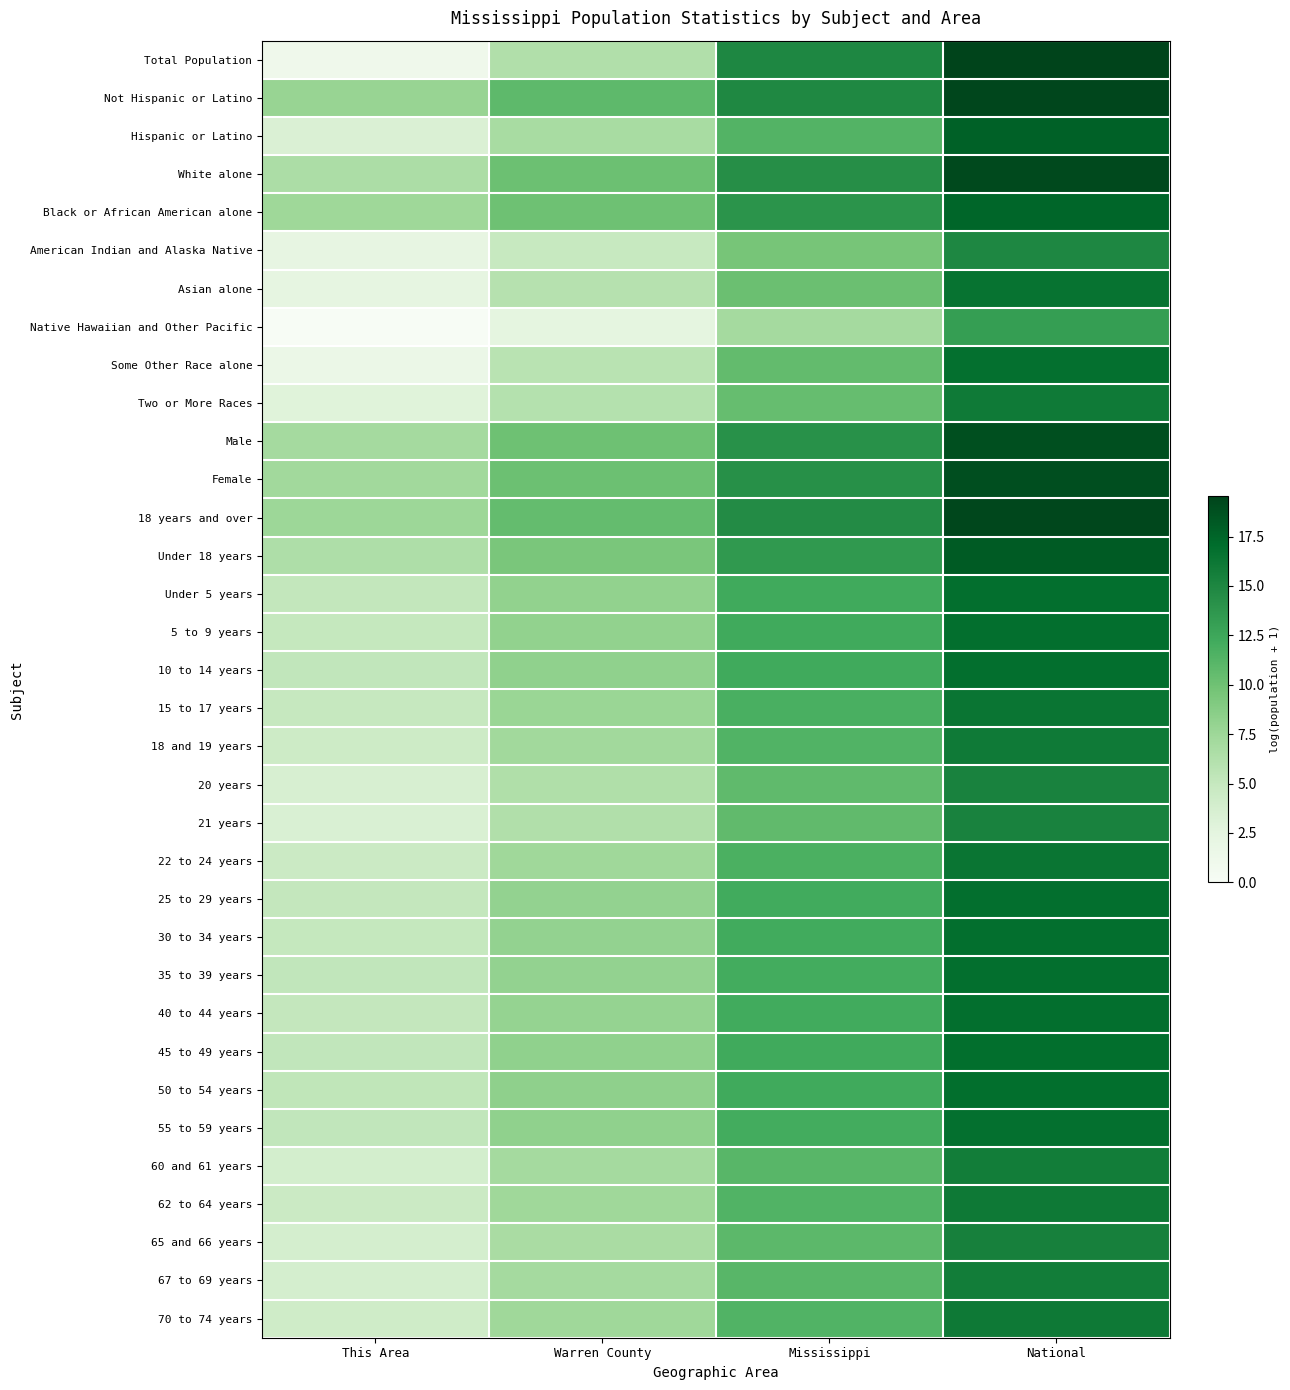

Reading left to right, extract all data points from this chart.

Total Population: This Area=1.1	Warren County=6.3	Mississippi=14.9	National=19.5
Not Hispanic or Latino: This Area=7.8	Warren County=10.8	Mississippi=14.9	National=19.4
Hispanic or Latino: This Area=3.3	Warren County=6.8	Mississippi=11.3	National=17.7
White alone: This Area=6.6	Warren County=10.1	Mississippi=14.4	National=19.2
Black or African American alone: This Area=7.5	Warren County=10.0	Mississippi=13.9	National=17.5
American Indian and Alaska Native: This Area=2.2	Warren County=4.9	Mississippi=9.6	National=14.9
Asian alone: This Area=2.3	Warren County=6.0	Mississippi=10.2	National=16.5
Native Hawaiian and Other Pacific: This Area=0.0	Warren County=2.4	Mississippi=7.1	National=13.2
Some Other Race alone: This Area=1.6	Warren County=5.8	Mississippi=10.5	National=16.8
Two or More Races: This Area=2.9	Warren County=6.1	Mississippi=10.4	National=16.0
Male: This Area=7.1	Warren County=10.1	Mississippi=14.2	National=18.8
Female: This Area=7.2	Warren County=10.2	Mississippi=14.2	National=18.9
18 years and over: This Area=7.6	Warren County=10.5	Mississippi=14.6	National=19.3
Under 18 years: This Area=6.5	Warren County=9.4	Mississippi=13.5	National=18.1
Under 5 years: This Area=5.2	Warren County=8.1	Mississippi=12.3	National=16.8
5 to 9 years: This Area=5.0	Warren County=8.2	Mississippi=12.2	National=16.8
10 to 14 years: This Area=5.2	Warren County=8.2	Mississippi=12.2	National=16.8
15 to 17 years: This Area=4.9	Warren County=7.7	Mississippi=11.8	National=16.4
18 and 19 years: This Area=4.4	Warren County=7.2	Mississippi=11.5	National=16.0
20 years: This Area=3.5	Warren County=6.4	Mississippi=10.7	National=15.3
21 years: This Area=3.4	Warren County=6.3	Mississippi=10.7	National=15.3
22 to 24 years: This Area=4.6	Warren County=7.3	Mississippi=11.7	National=16.4
25 to 29 years: This Area=5.1	Warren County=8.0	Mississippi=12.2	National=16.9
30 to 34 years: This Area=5.0	Warren County=8.0	Mississippi=12.1	National=16.8
35 to 39 years: This Area=5.2	Warren County=8.0	Mississippi=12.1	National=16.8
40 to 44 years: This Area=5.1	Warren County=8.0	Mississippi=12.1	National=16.9
45 to 49 years: This Area=5.2	Warren County=8.2	Mississippi=12.2	National=16.9
50 to 54 years: This Area=5.3	Warren County=8.3	Mississippi=12.2	National=16.9
55 to 59 years: This Area=5.3	Warren County=8.2	Mississippi=12.1	National=16.8
60 and 61 years: This Area=3.9	Warren County=7.1	Mississippi=11.1	National=15.8
62 to 64 years: This Area=4.5	Warren County=7.4	Mississippi=11.4	National=16.1
65 and 66 years: This Area=3.8	Warren County=6.7	Mississippi=10.8	National=15.5
67 to 69 years: This Area=3.8	Warren County=7.1	Mississippi=11.1	National=15.8
70 to 74 years: This Area=4.2	Warren County=7.4	Mississippi=11.5	National=16.0